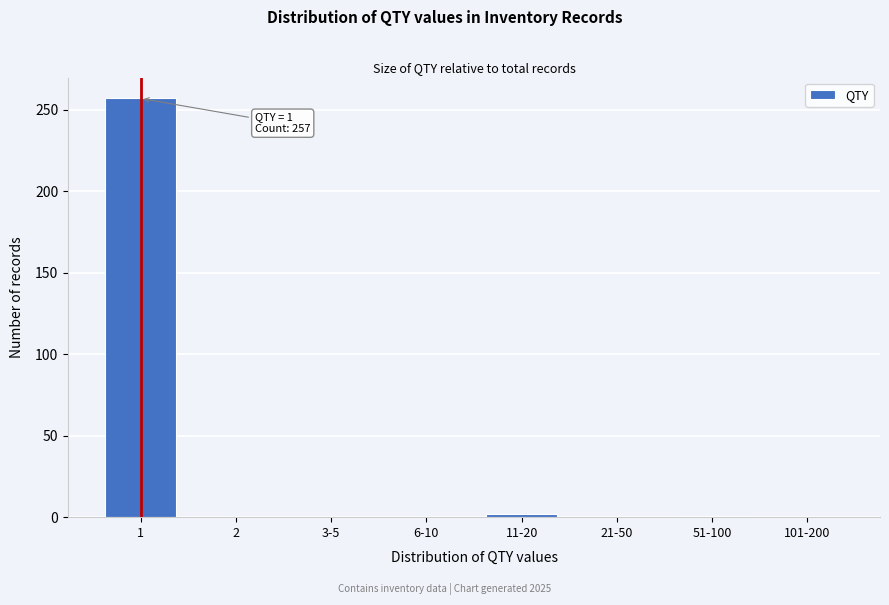

What is the greatest value displayed?

257